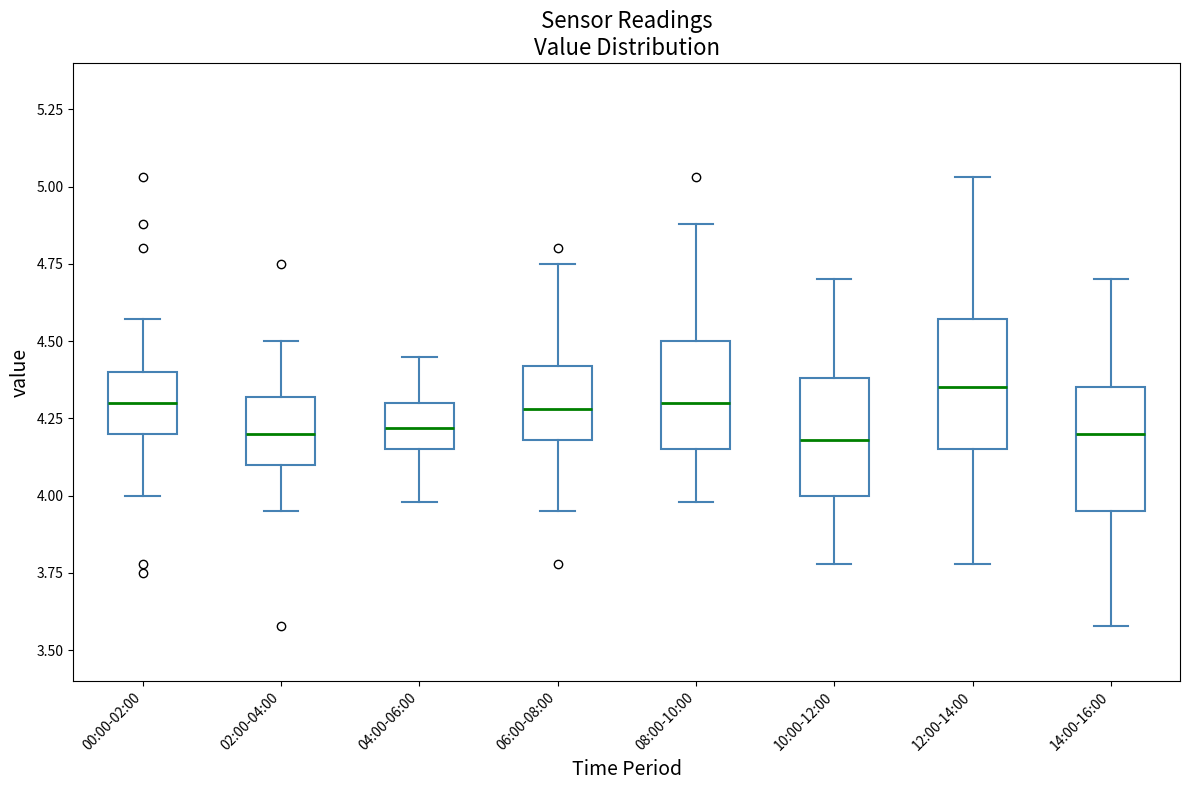

Reading left to right, read every box against the y-axis: the position of its median line, the range the box covers, and the ends of its whiskers. The values are not printed on the chart, so give them approximately, as read against the axis.

00:00-02:00: median 4.30, box 4.20 to 4.40, whiskers 4.00 to 4.55
02:00-04:00: median 4.20, box 4.10 to 4.30, whiskers 3.95 to 4.50
04:00-06:00: median 4.20, box 4.15 to 4.30, whiskers 4.00 to 4.45
06:00-08:00: median 4.30, box 4.20 to 4.40, whiskers 3.95 to 4.75
08:00-10:00: median 4.30, box 4.15 to 4.50, whiskers 4.00 to 4.90
10:00-12:00: median 4.20, box 4.00 to 4.40, whiskers 3.80 to 4.70
12:00-14:00: median 4.35, box 4.15 to 4.55, whiskers 3.80 to 5.05
14:00-16:00: median 4.20, box 3.95 to 4.35, whiskers 3.60 to 4.70